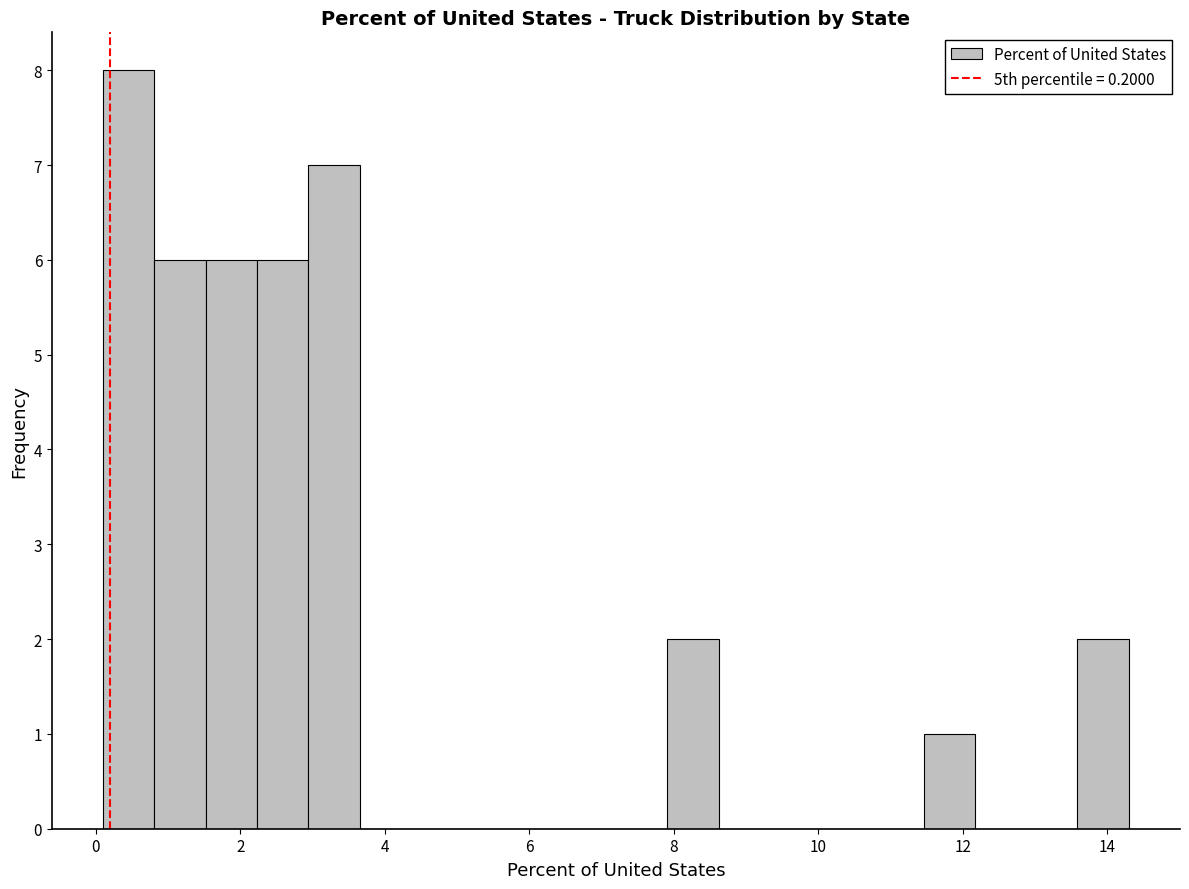

Read against the x-axis, roughly where is the centre of the tallest bar?

0.4